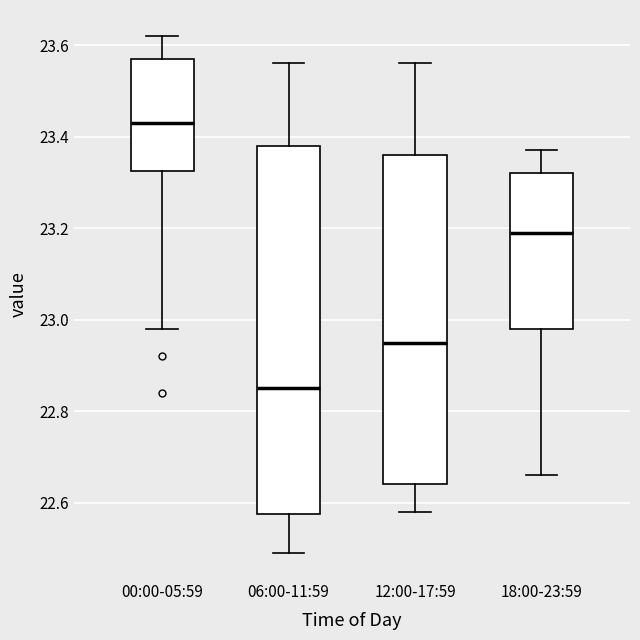

Where is the lower edge of the box for 12:00-17:59 on the y-axis? The values are not printed on the chart, so give them approximately, as read against the axis.

22.64